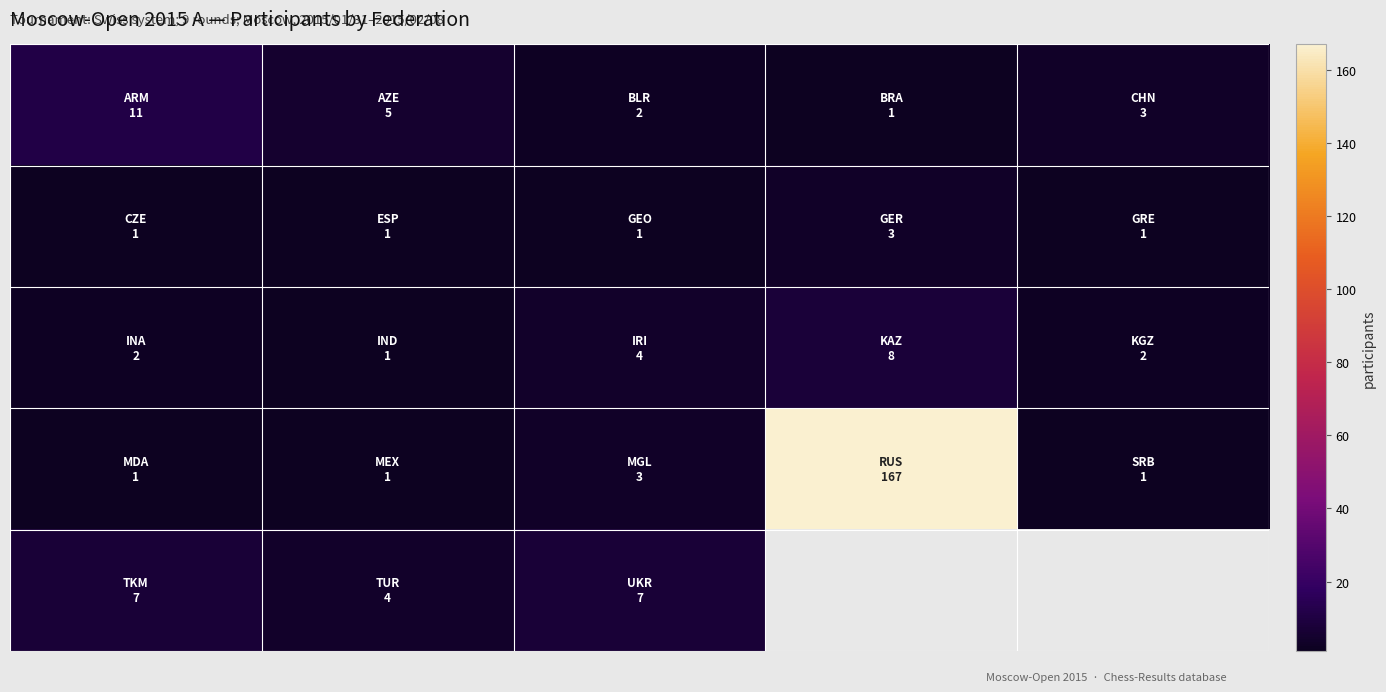

What is the difference between the highest and lowest values at 3?

166.0